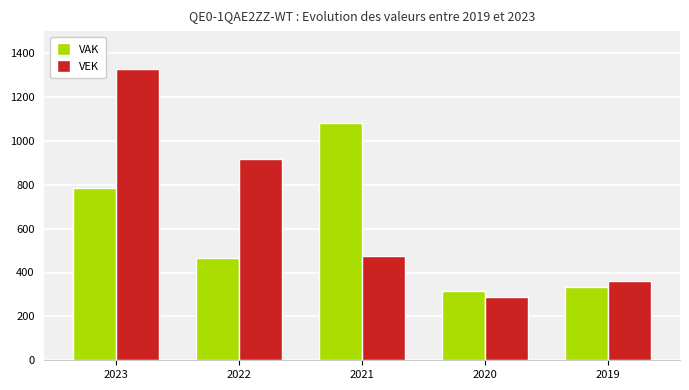

Which series has the largest total across all categories?

VEK